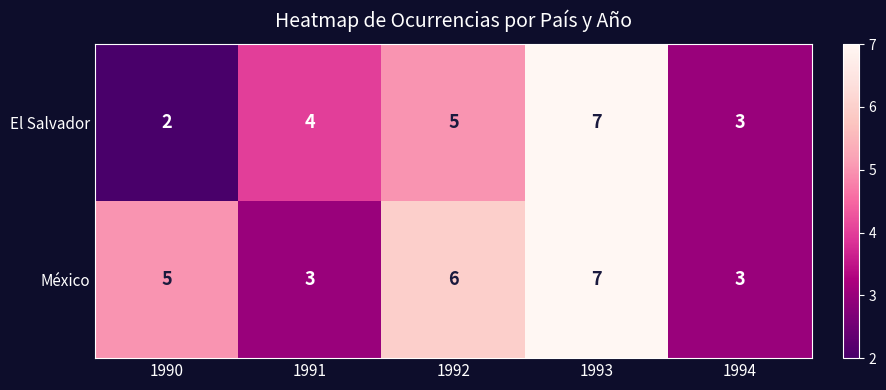

What is the greatest value displayed?

7